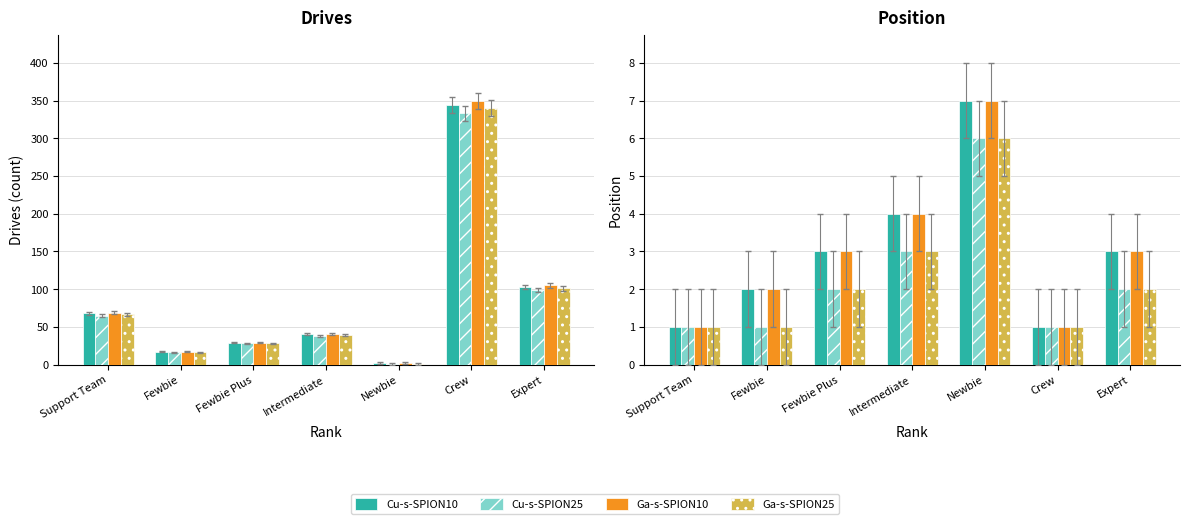

What is the sum of the Cu-s-SPION10 values at Fewbie Plus and Intermediate?

7